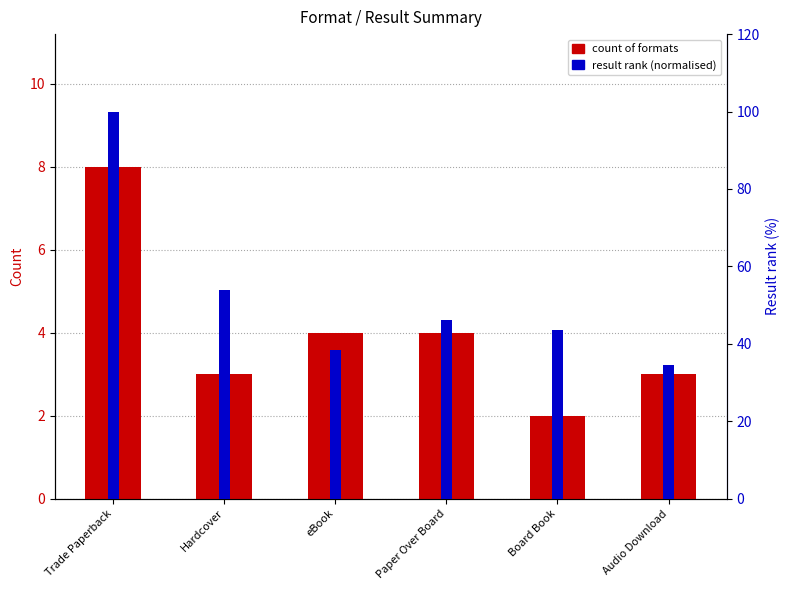

Where is result rank (normalised) nearest to the value 67?

Hardcover